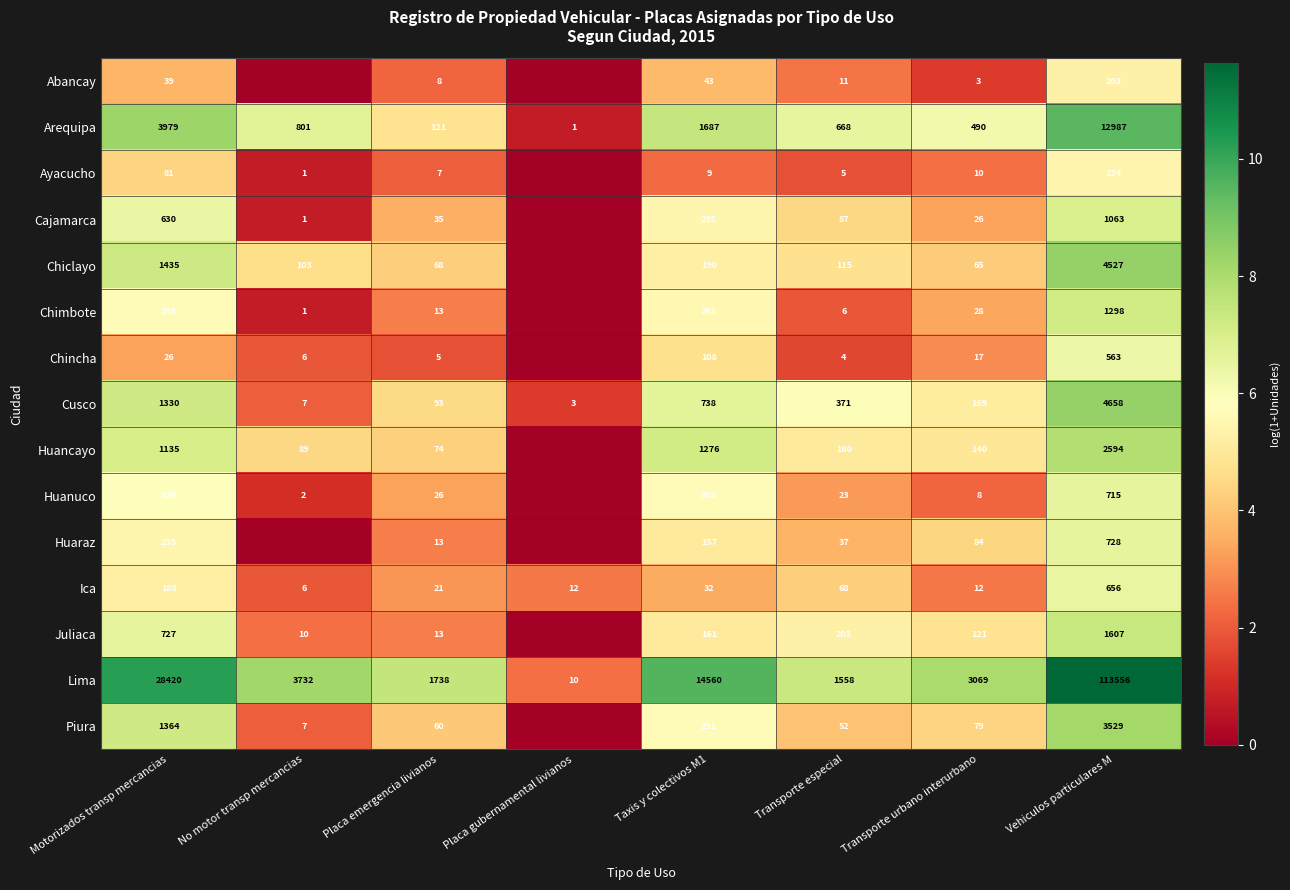

The value of Huanuco at No motor transp mercancias is 3. True or false?

False